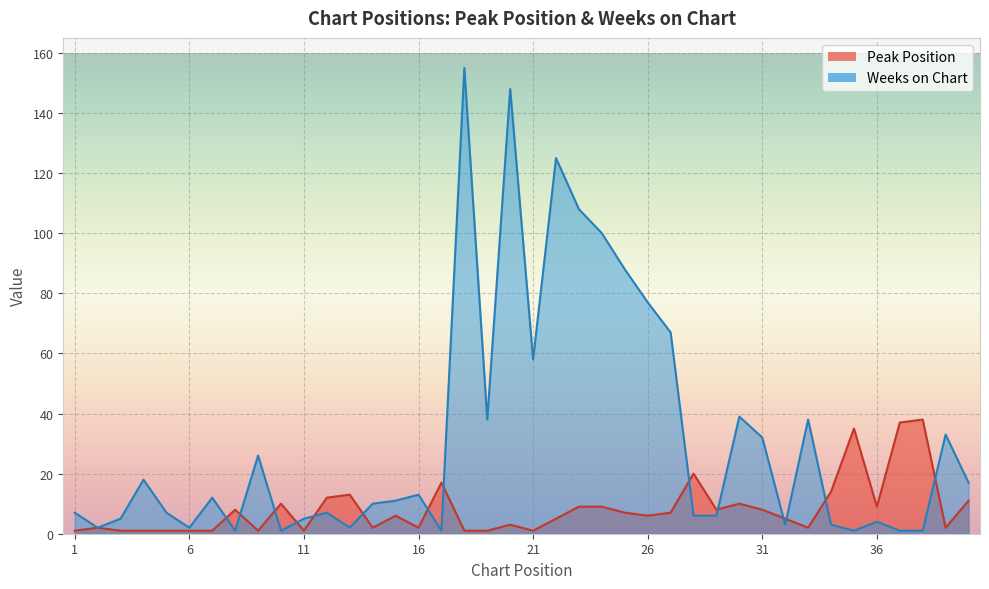

Reading left to right, transcribe all the data shown in this chart.

Peak Position: 1=1	2=2	3=1	4=1	5=1	6=1	7=1	8=8	9=1	10=10	11=1	12=12	13=13	14=2	15=6	16=2	17=17	18=1	19=1	20=3	21=1	22=5	23=9	24=9	25=7	26=6	27=7	28=20	29=8	30=10	31=8	32=5	33=2	34=14	35=35	36=9	37=37	38=38	39=2	40=11
Weeks on Chart: 1=7	2=2	3=5	4=18	5=7	6=2	7=12	8=1	9=26	10=1	11=5	12=7	13=2	14=10	15=11	16=13	17=1	18=155	19=38	20=148	21=58	22=125	23=108	24=100	25=88	26=77	27=67	28=6	29=6	30=39	31=32	32=3	33=38	34=3	35=1	36=4	37=1	38=1	39=33	40=17